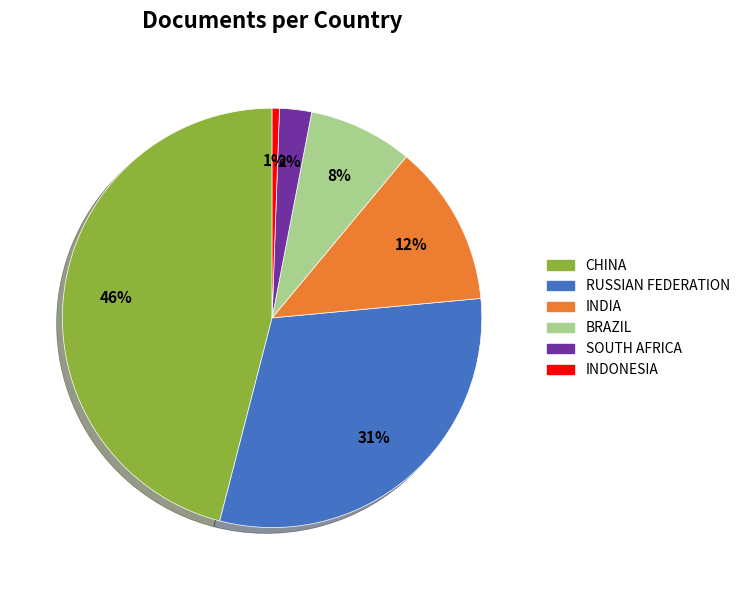

Is there a majority slice in this chart?

No